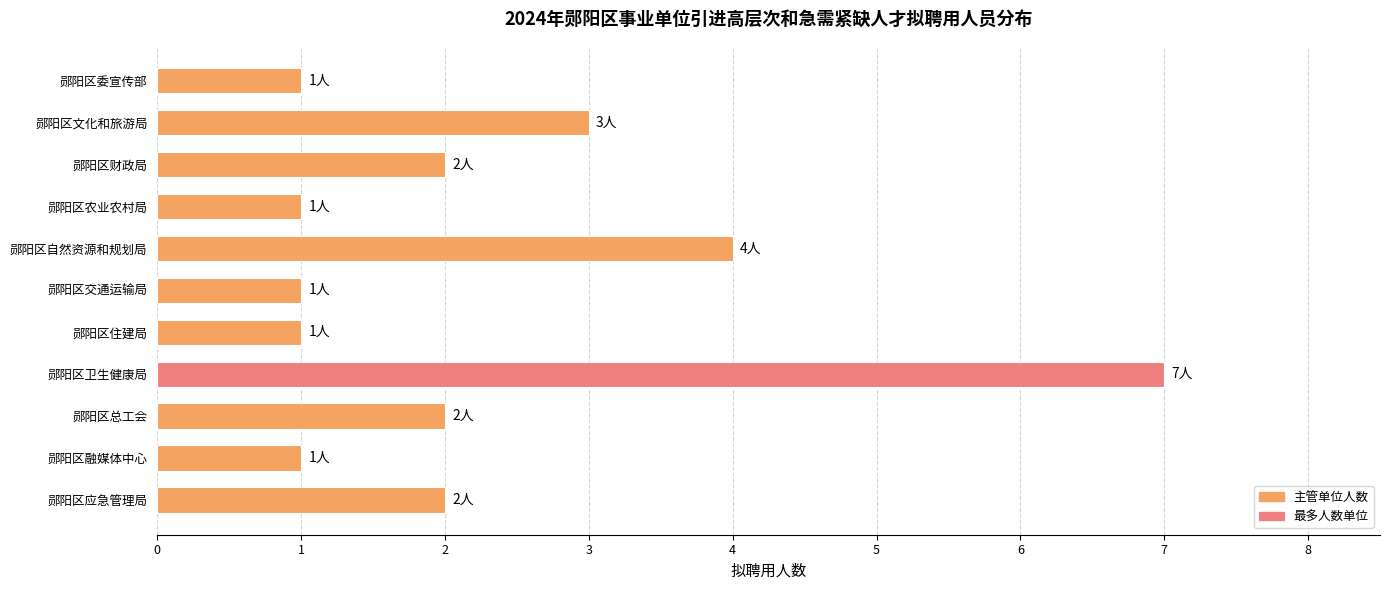

Reading top to bottom, list all the values displayed in this chart.

1	3	2	1	4	1	1	7	2	1	2